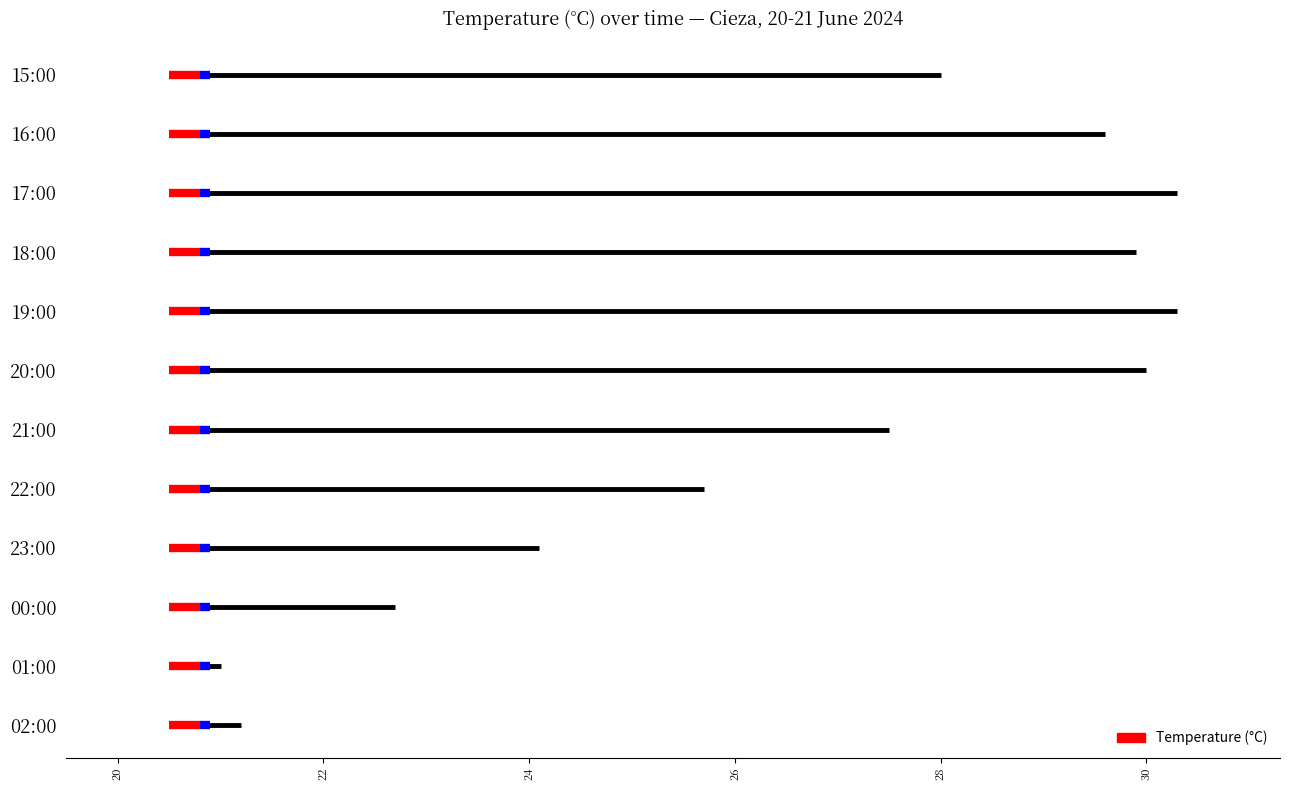

Which has a higher value, 02:00 or 01:00?

02:00